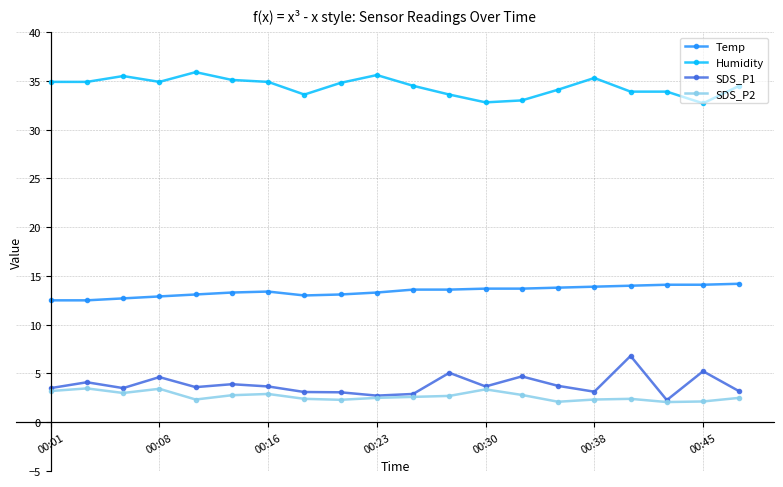

How many lines are shown in the chart?

4